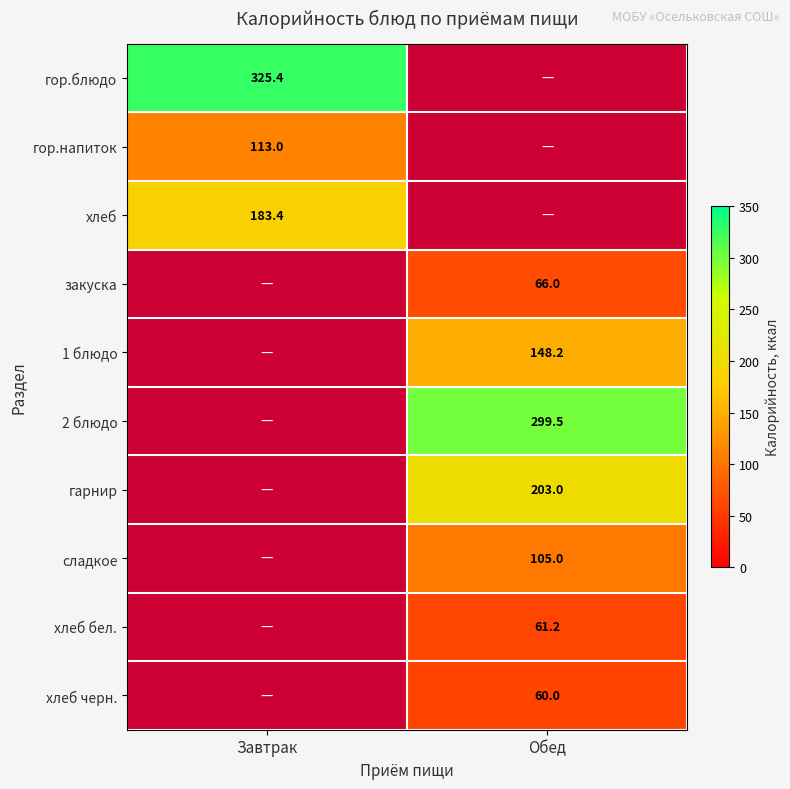

Read the хлеб value at Завтрак.

183.4